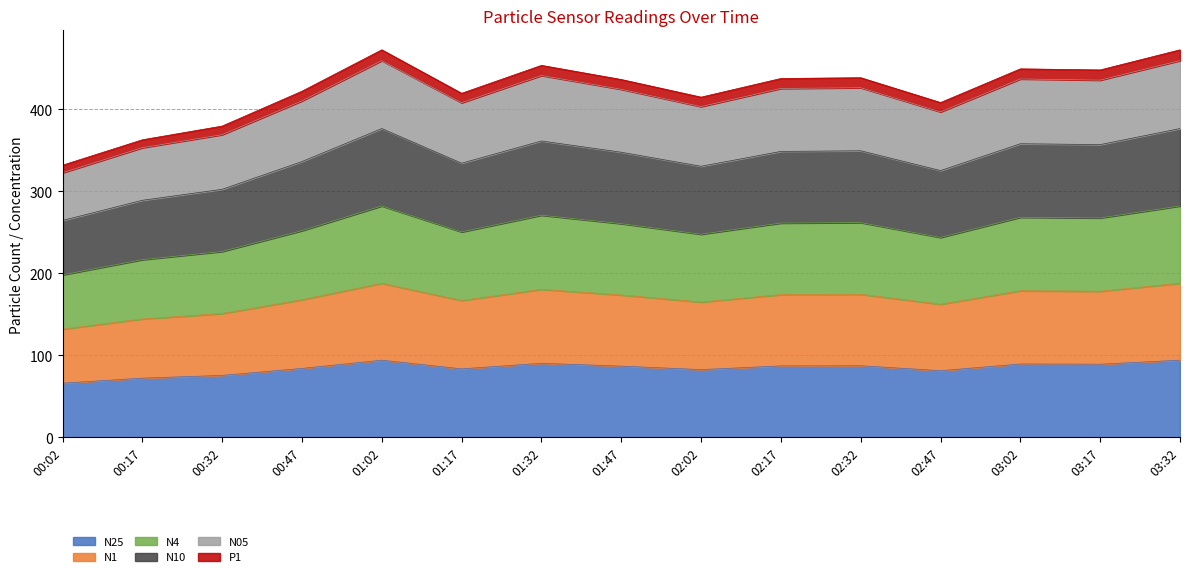

Is it true that N25 equals 59.5 at 03:32?

False